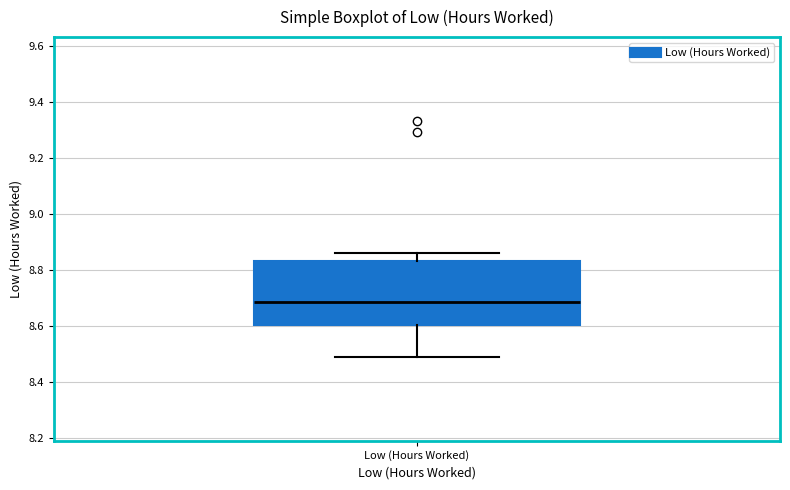

Read this box plot against the y-axis: the position of the median line, the range covered by the box, and the ends of both whiskers. The values are not printed on the chart, so give them approximately, as read against the axis.

median 8.68, box 8.60 to 8.84, whiskers 8.50 to 8.86